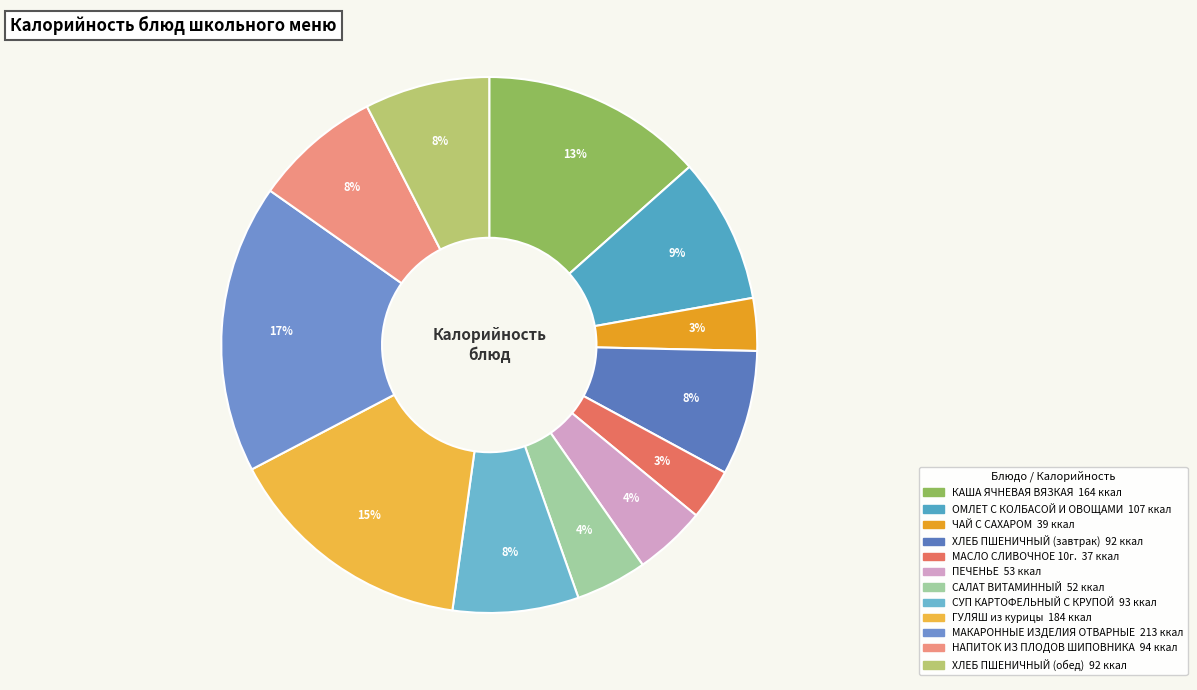

How many slices are in this pie chart?

12